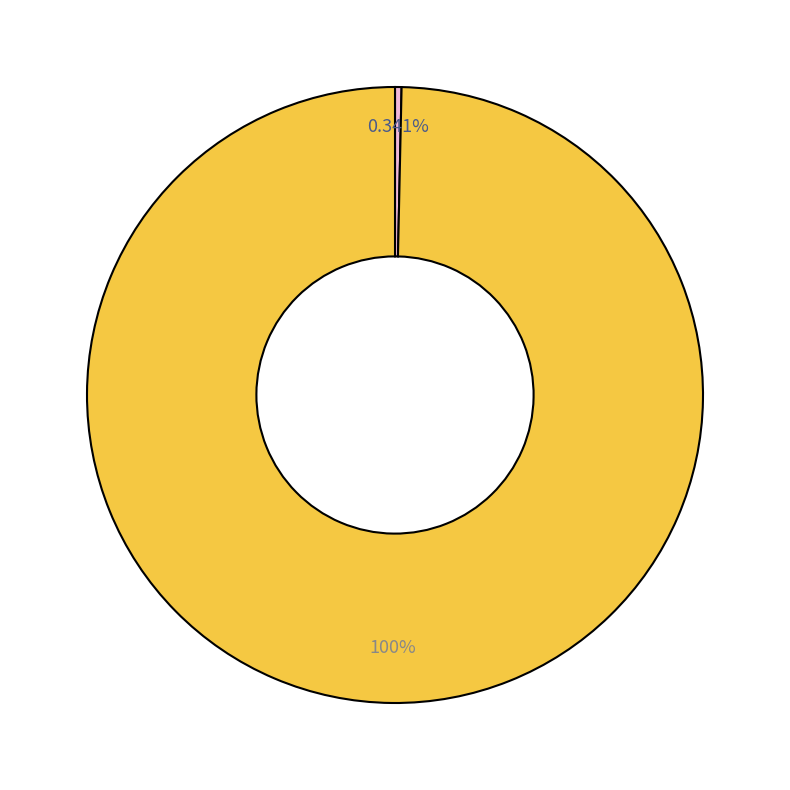

Is there any slice that represents more than half of the pie?

Yes